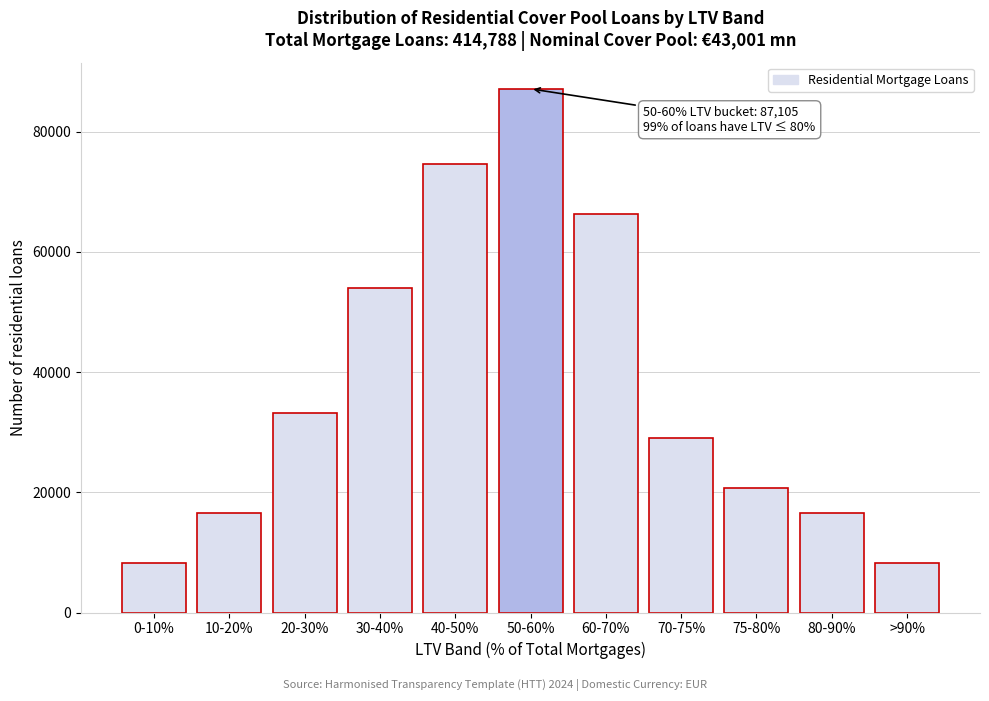

Reading left to right, extract all data points from this chart.

8296	16592	33183	53922	74662	87105	66366	29035	20739	16592	8296